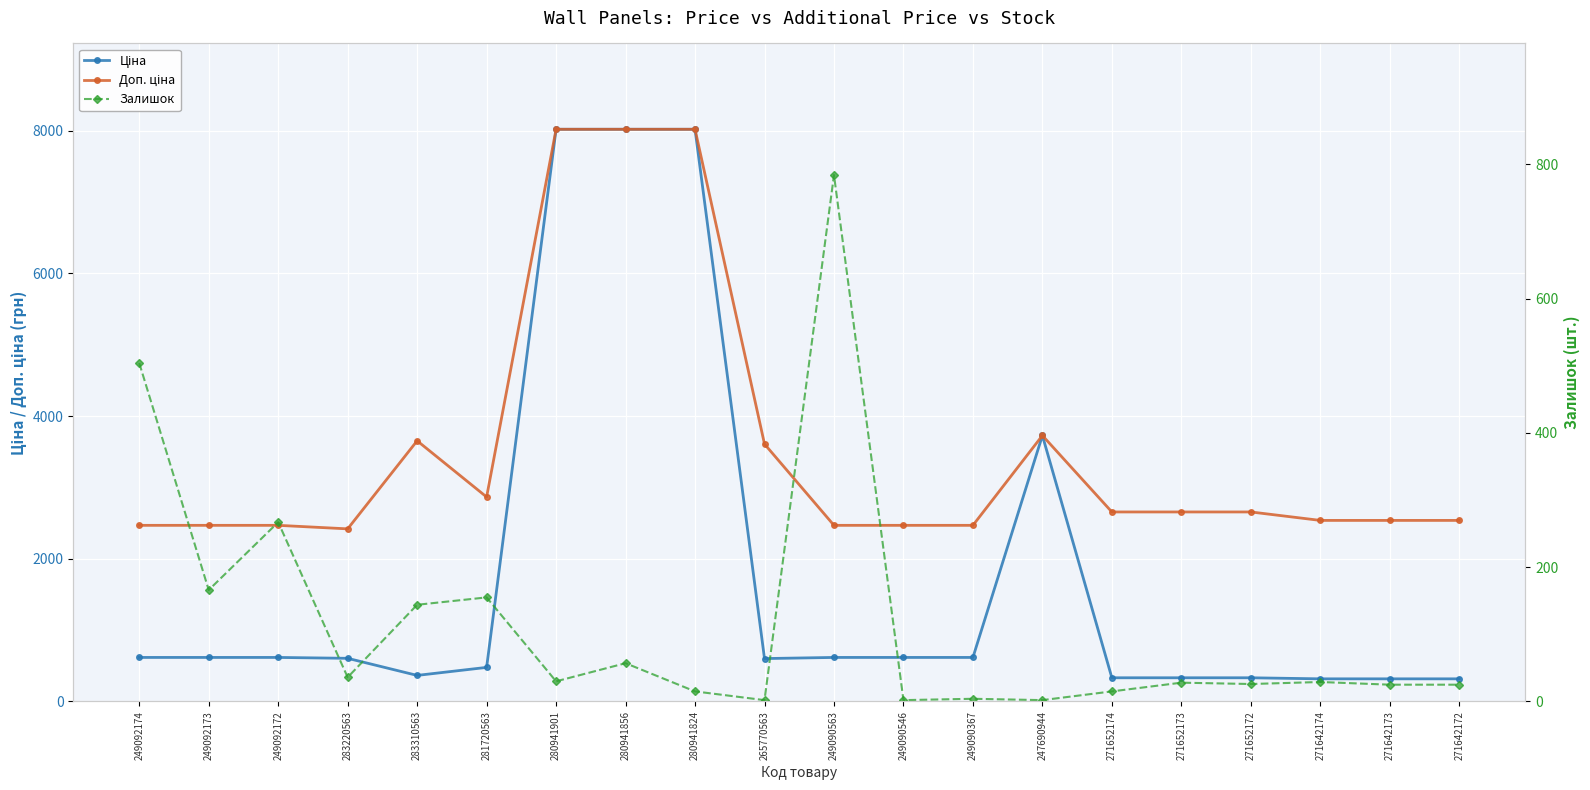

Reading left to right, transcribe all the data shown in this chart.

Ціна: 617.1	617.1	617.1	604.8	365.3	477.6	8019.3	8019.3	8019.3	601.3	617.1	617.1	617.1	3727.6	332.0	332.0	332.0	317.2	317.2	317.2
Доп. ціна: 2468.5	2468.5	2468.5	2419.1	3653.4	2865.9	8019.3	8019.3	8019.3	3608.0	2468.5	2468.5	2468.5	3727.6	2656.1	2656.1	2656.1	2537.6	2537.6	2537.6
Залишок: 504.0	166.0	267.0	36.0	144.0	155.0	30.0	57.0	15.0	2.0	784.0	2.0	4.0	2.0	15.0	28.0	26.0	29.0	25.0	25.0